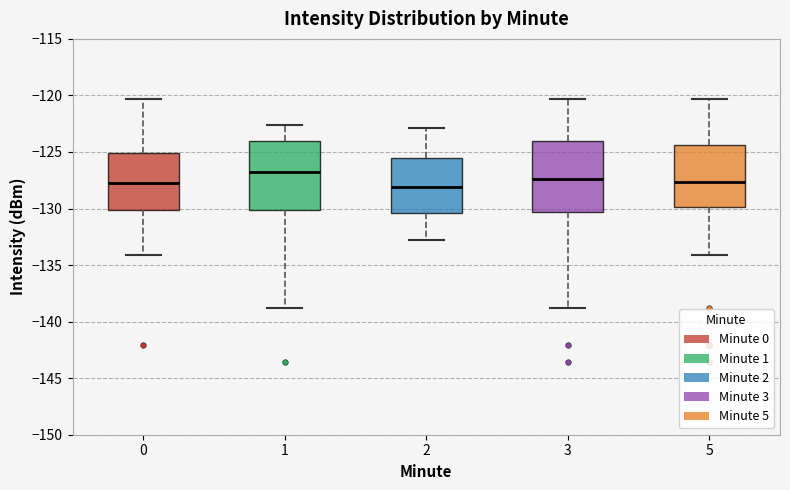

Which box has the highest median line?

1